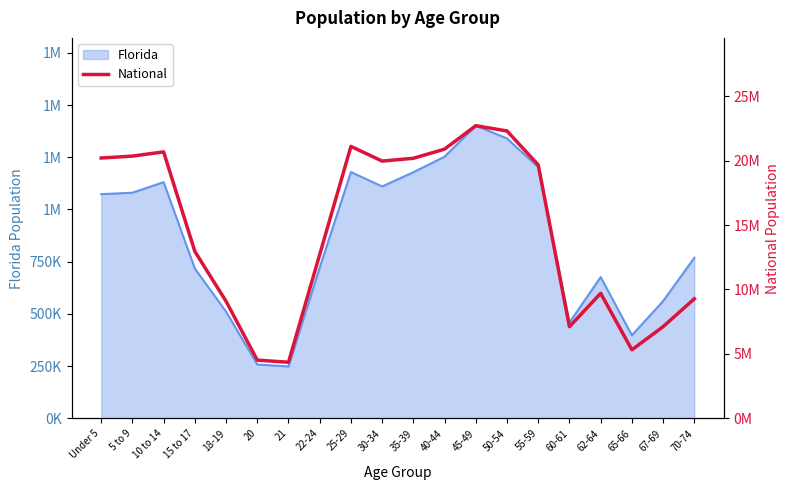

How many points are higher than both their immediate neighbors (excluding endpoints)?

4